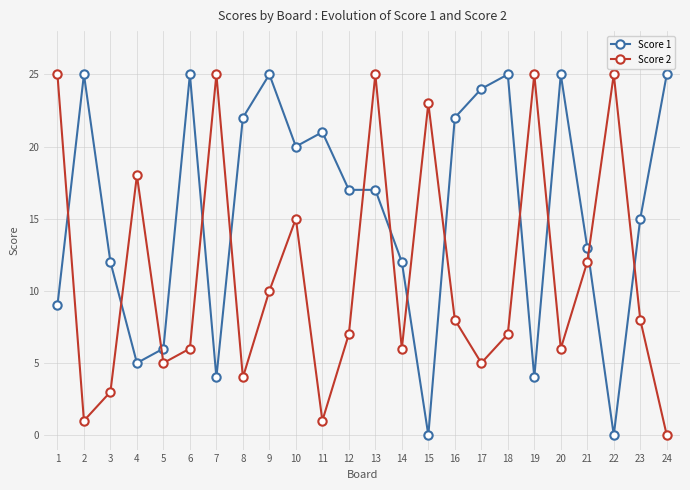

The value of Score 1 at 2 is 12. True or false?

False